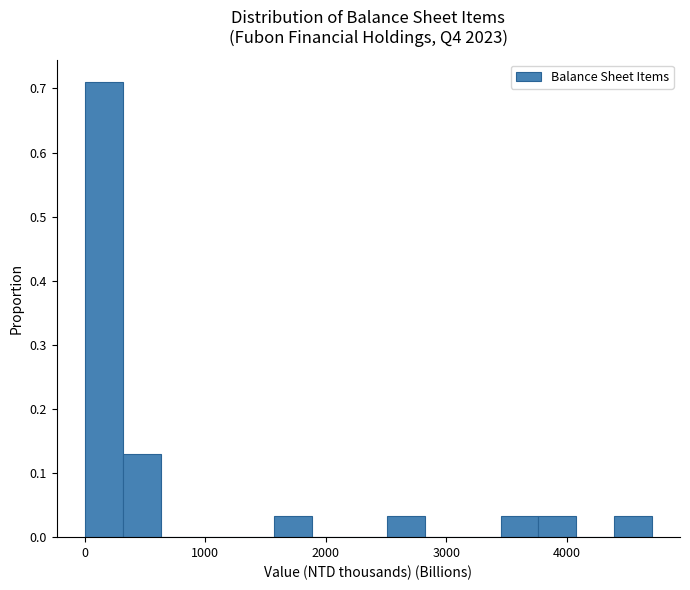

Read against the x-axis, roughly where is the centre of the tallest bar?

200